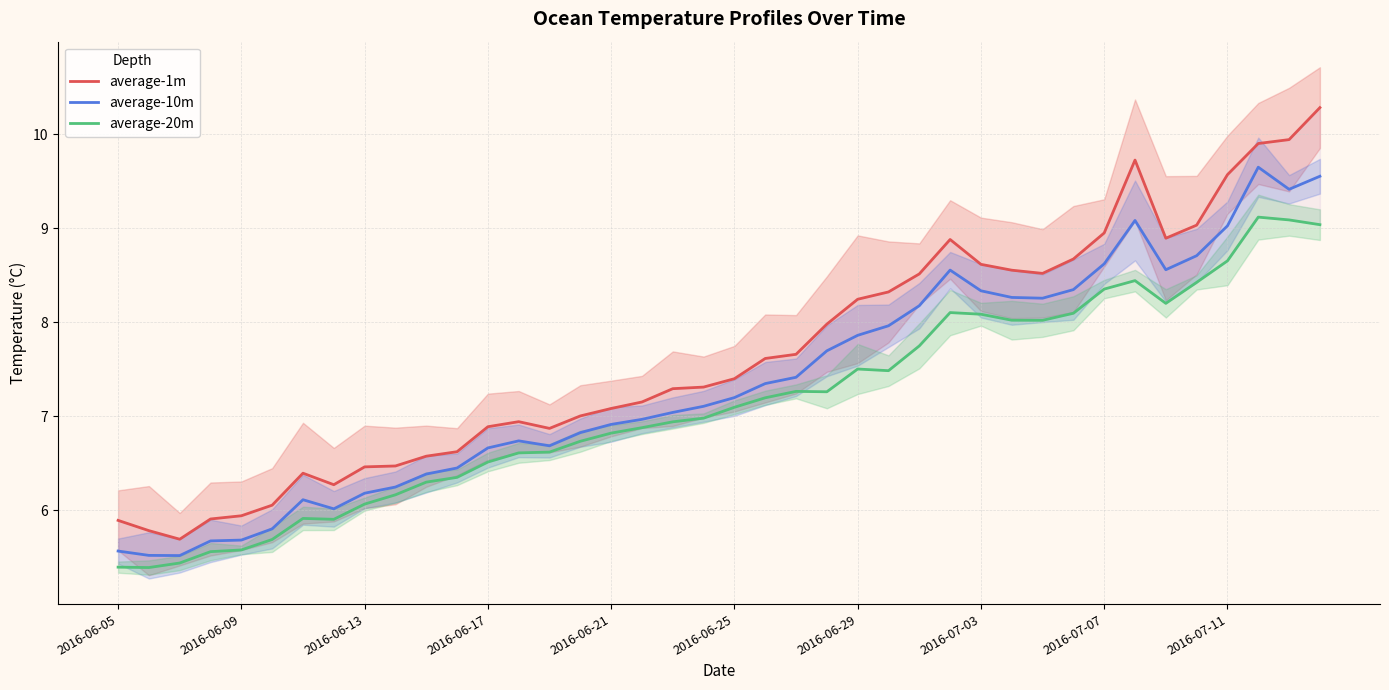

What is the lowest value of the average-10m series?

5.5